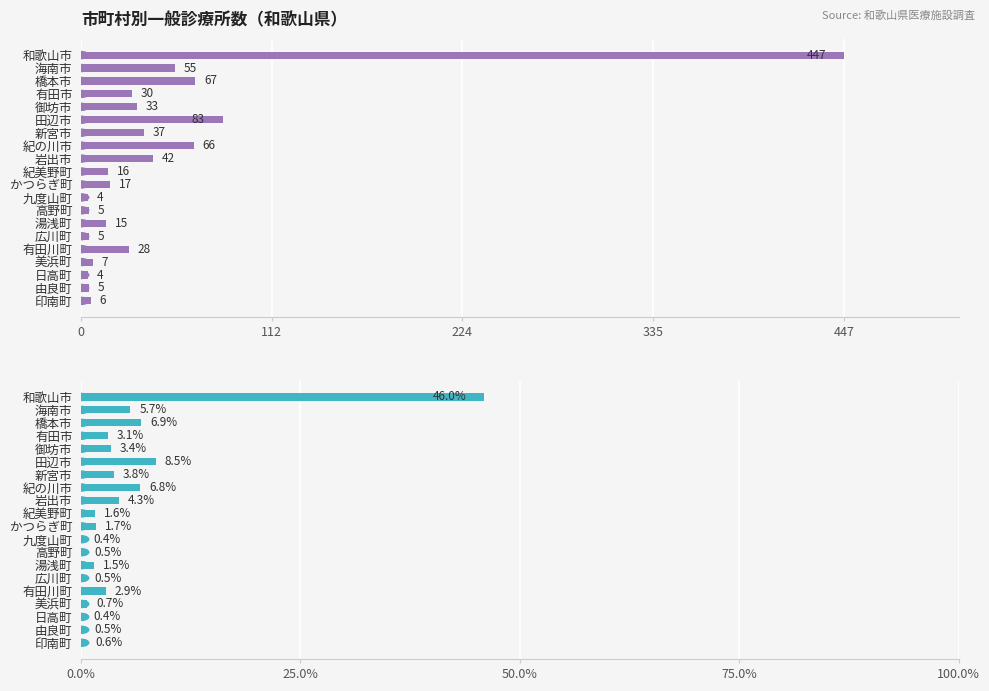

Count the number of values greater than 2.

10